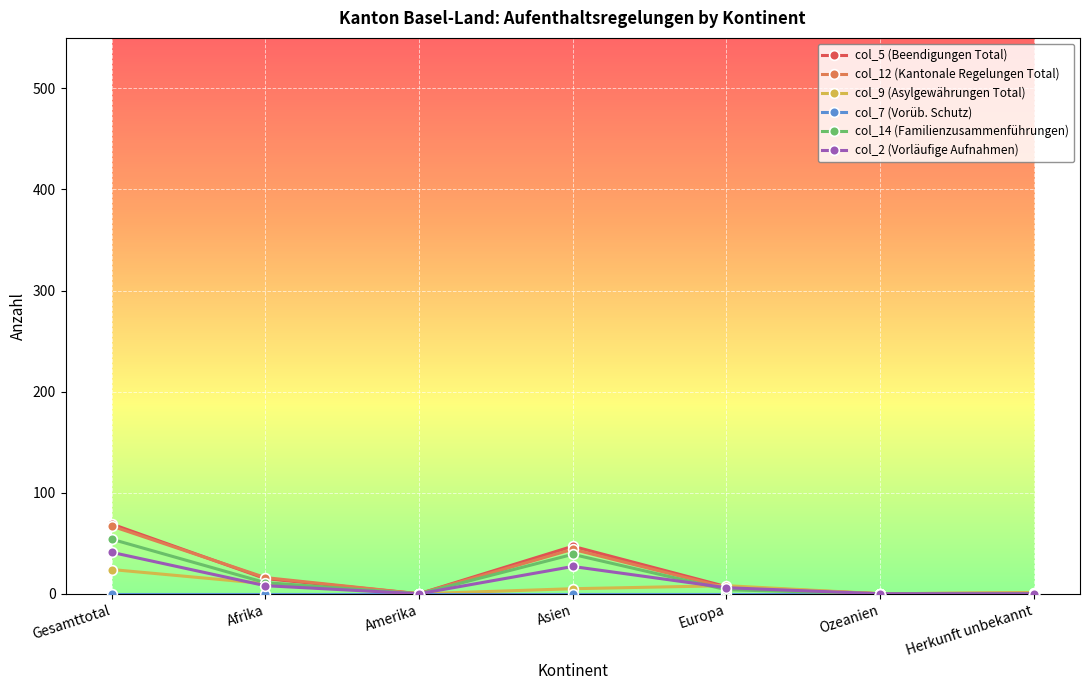

At which label does col_12 (Kantonale Regelungen Total) reach its peak?

Gesamttotal